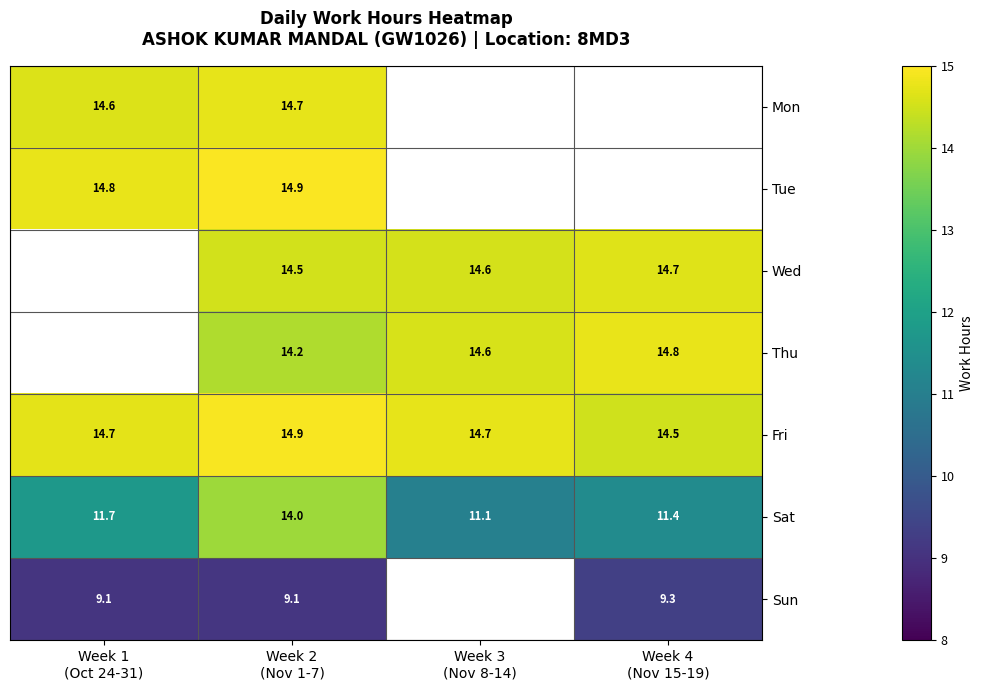

List the labels in order of Tue value, largest first.

Week 2 (Nov 1-7), Week 1 (Oct 24-31), Week 3 (Nov 8-14), Week 4 (Nov 15-19)